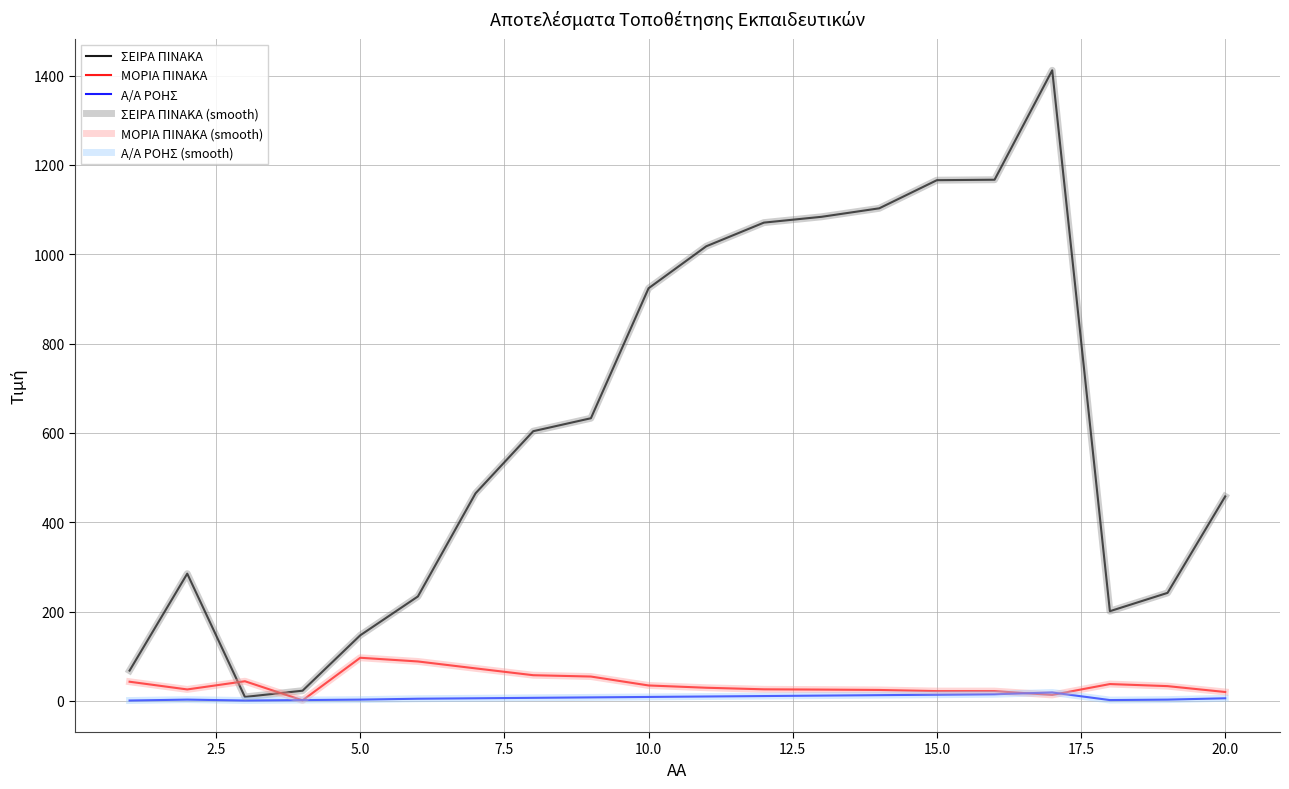

What is the value of the ΣΕΙΡΑ ΠΙΝΑΚΑ point at the 7th from the left?

465.0